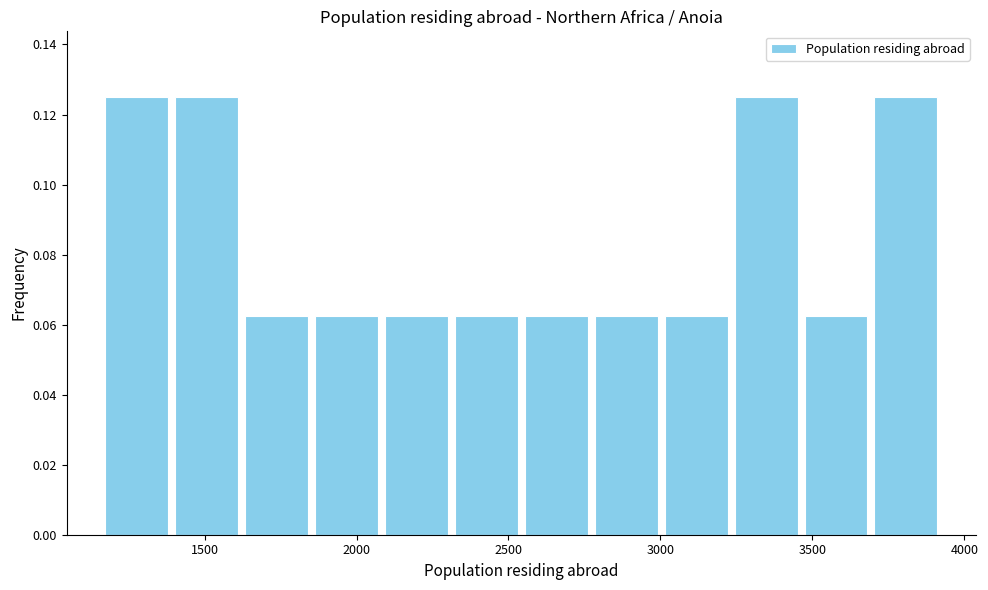

What is the height of the bar covering 2300 to 2550 on the x-axis? Neither the bar edges nor the heights are printed on the chart, so give them approximately, as read against the axes.

0.062